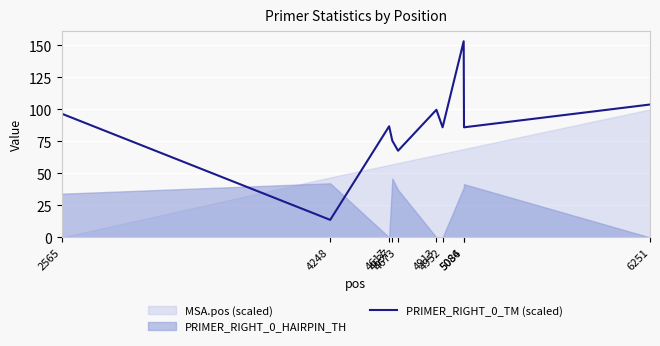

At which label is the value closest to 83?

4952